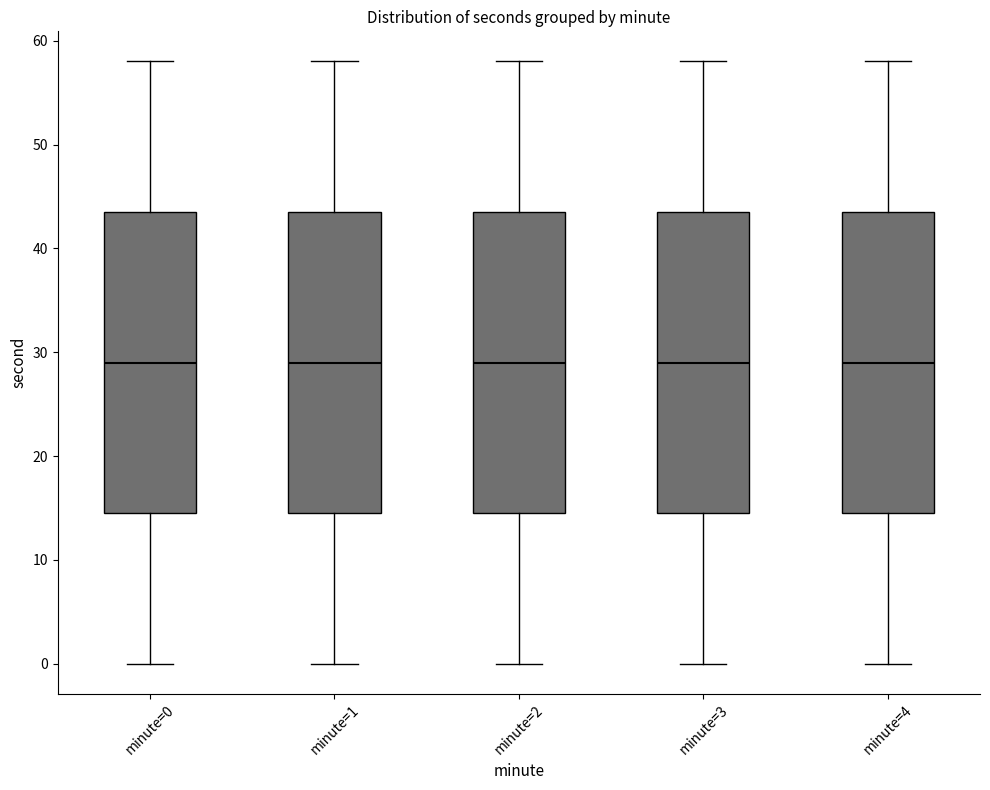

Reading left to right, read every box against the y-axis: the position of its median line, the range the box covers, and the ends of its whiskers. The values are not printed on the chart, so give them approximately, as read against the axis.

minute=0: median 29, box 15 to 44, whiskers 0 to 58
minute=1: median 29, box 15 to 44, whiskers 0 to 58
minute=2: median 29, box 15 to 44, whiskers 0 to 58
minute=3: median 29, box 15 to 44, whiskers 0 to 58
minute=4: median 29, box 15 to 44, whiskers 0 to 58